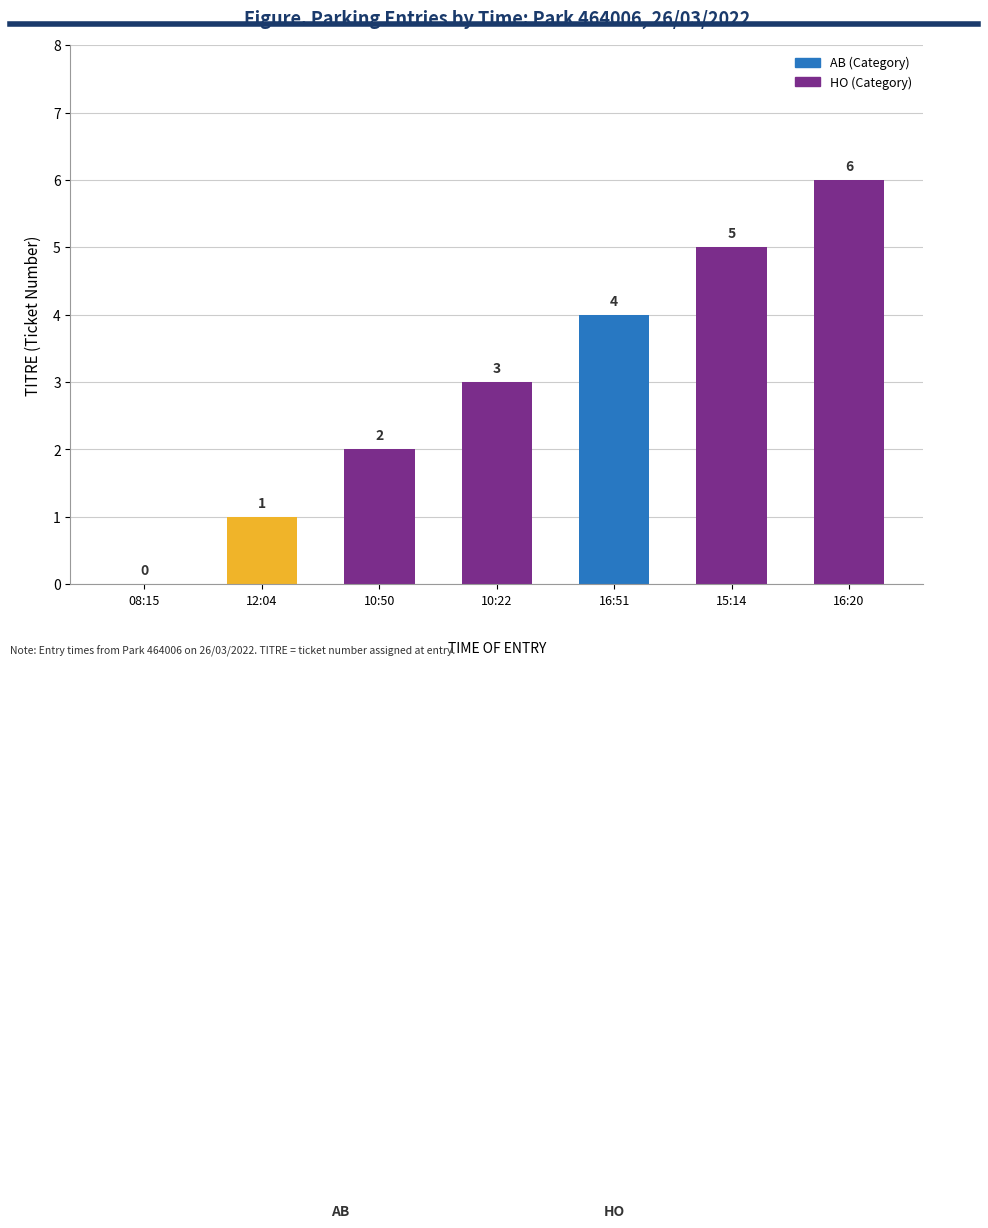

How many distinct data groups are displayed?

1